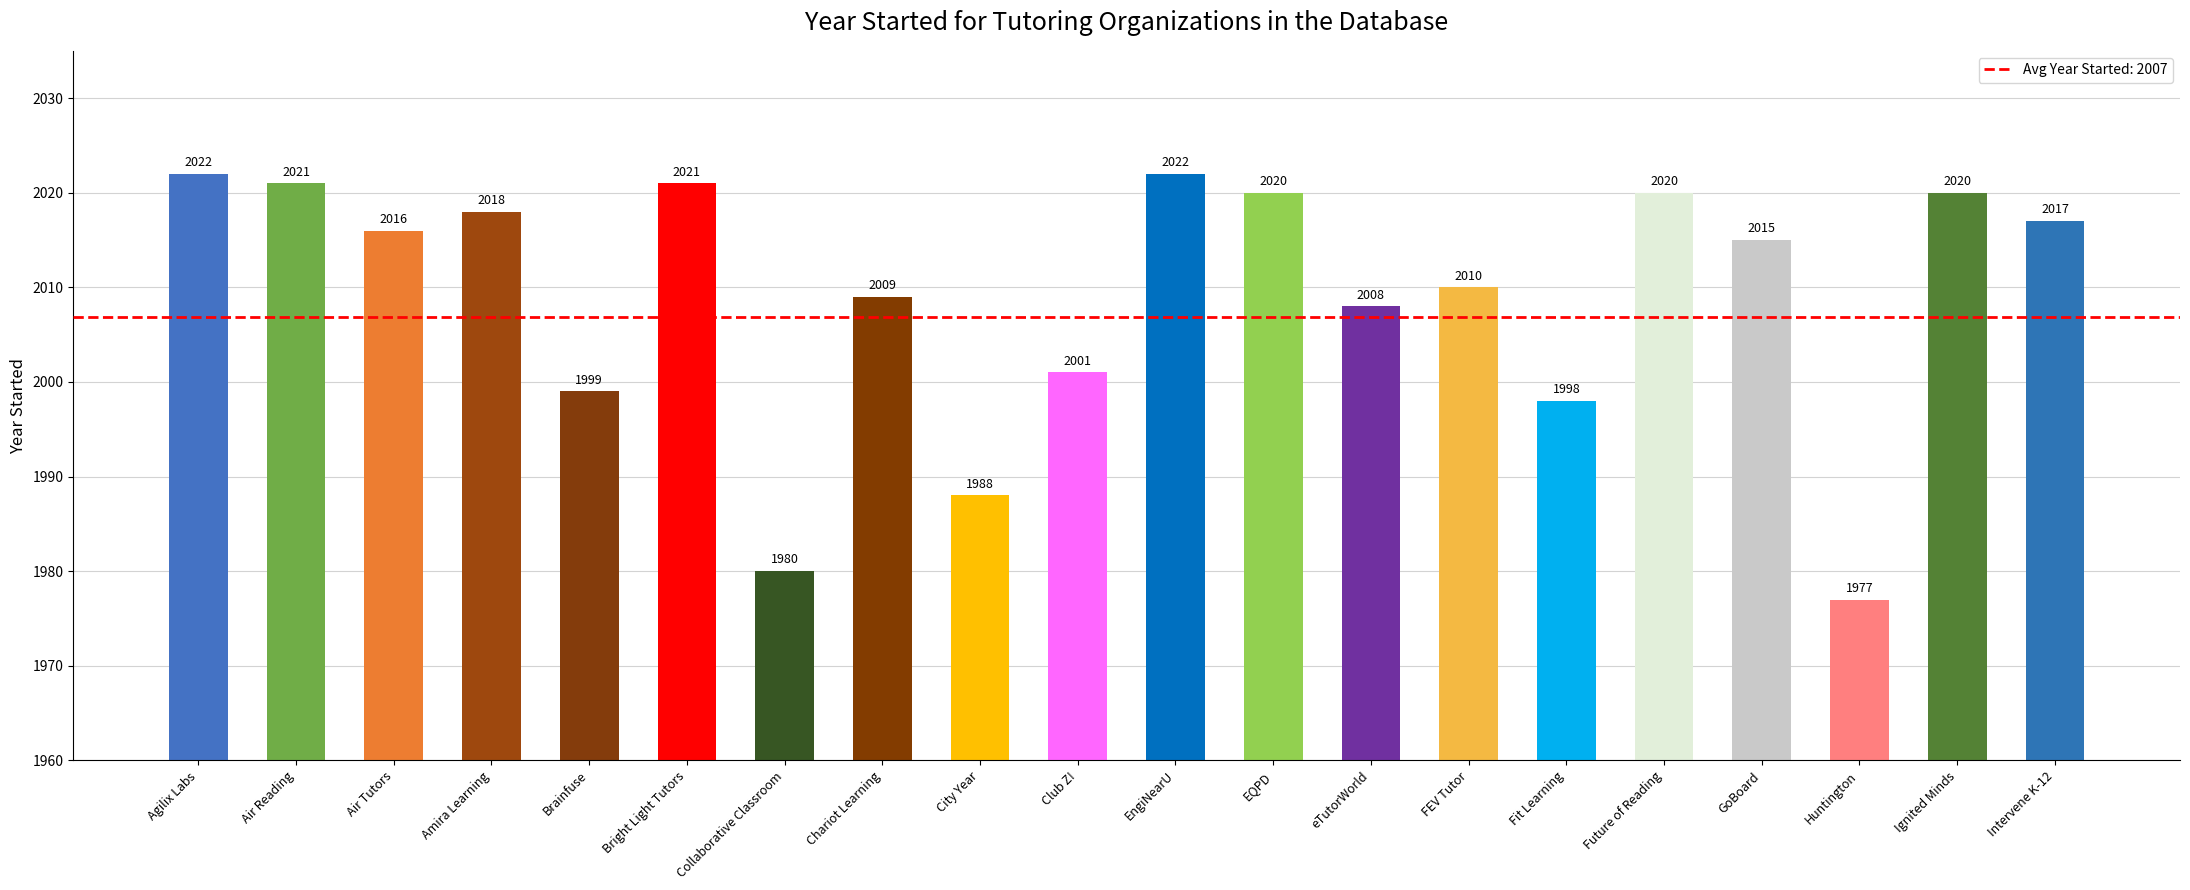

The value at Future of Reading is 2020. True or false?

True